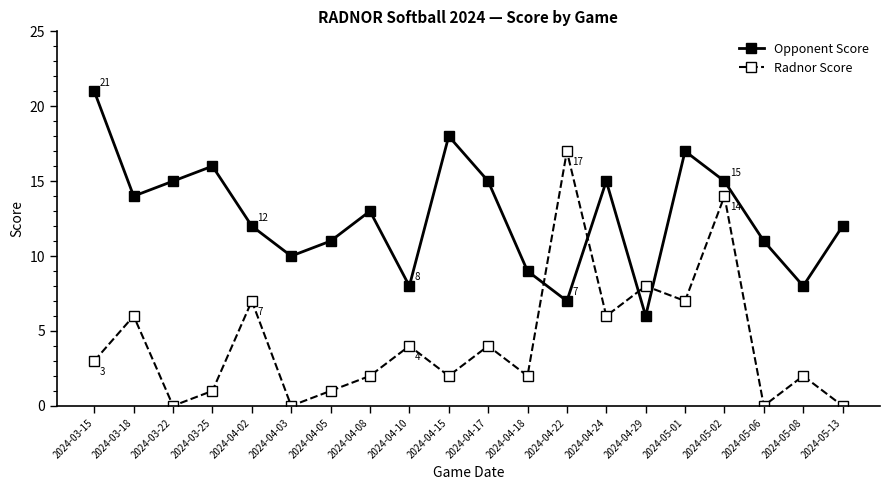

Which series changed the most between 2024-03-15 and 2024-04-08?

Opponent Score